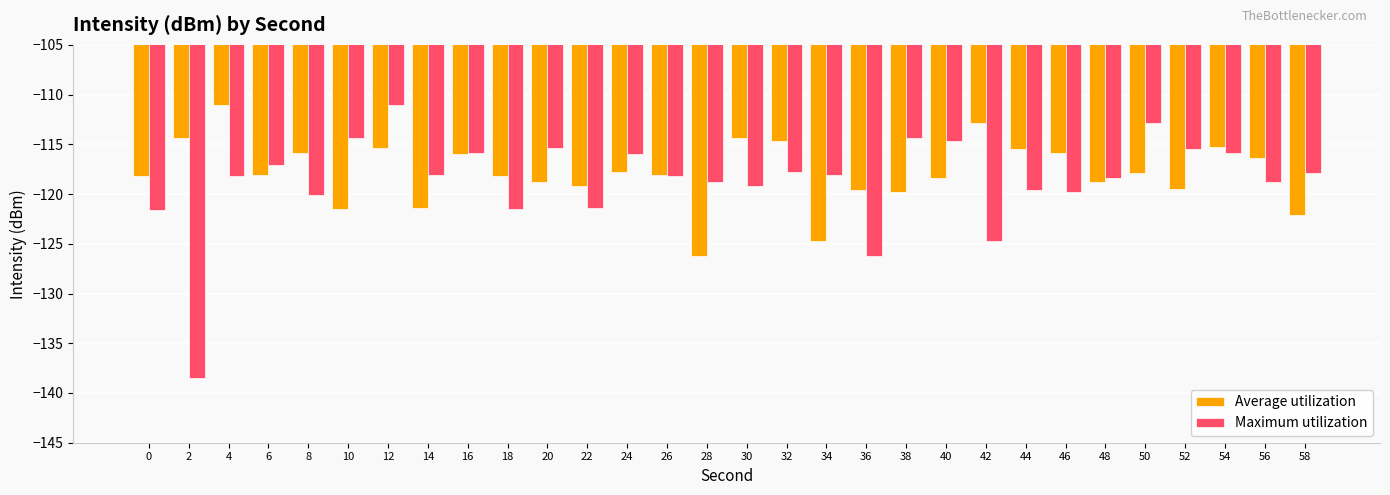

At which category does the chart reach its minimum across all series?

2